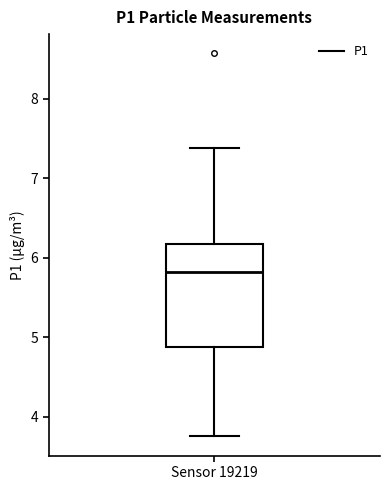

Where is the lower edge of the box for Sensor 19219 on the y-axis? The values are not printed on the chart, so give them approximately, as read against the axis.

4.9